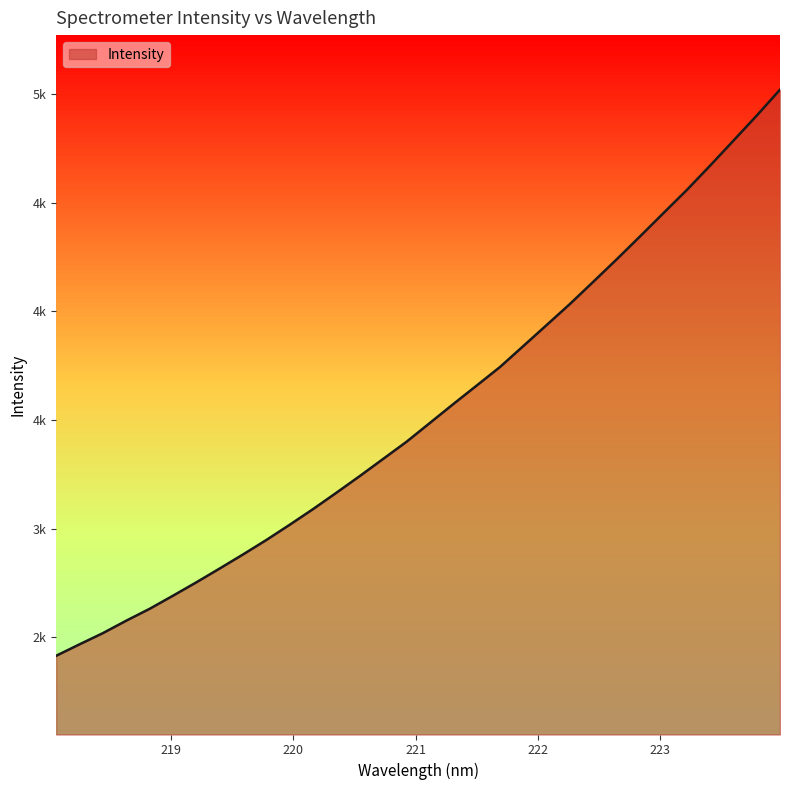

At which category does the chart reach its minimum across all series?

218.0596